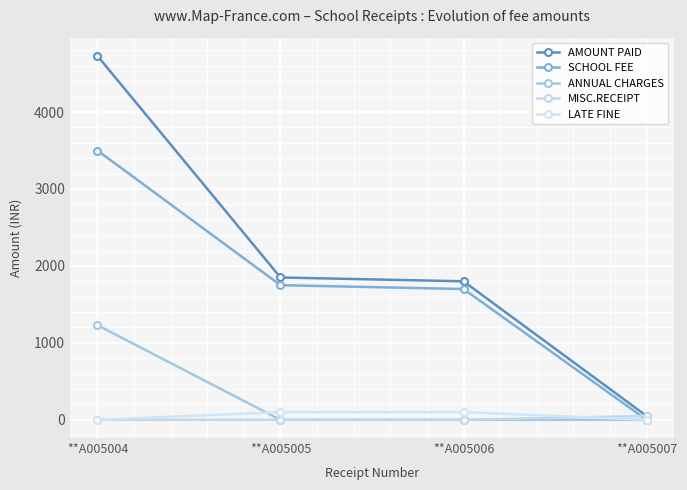

How many data points does each series have?

4